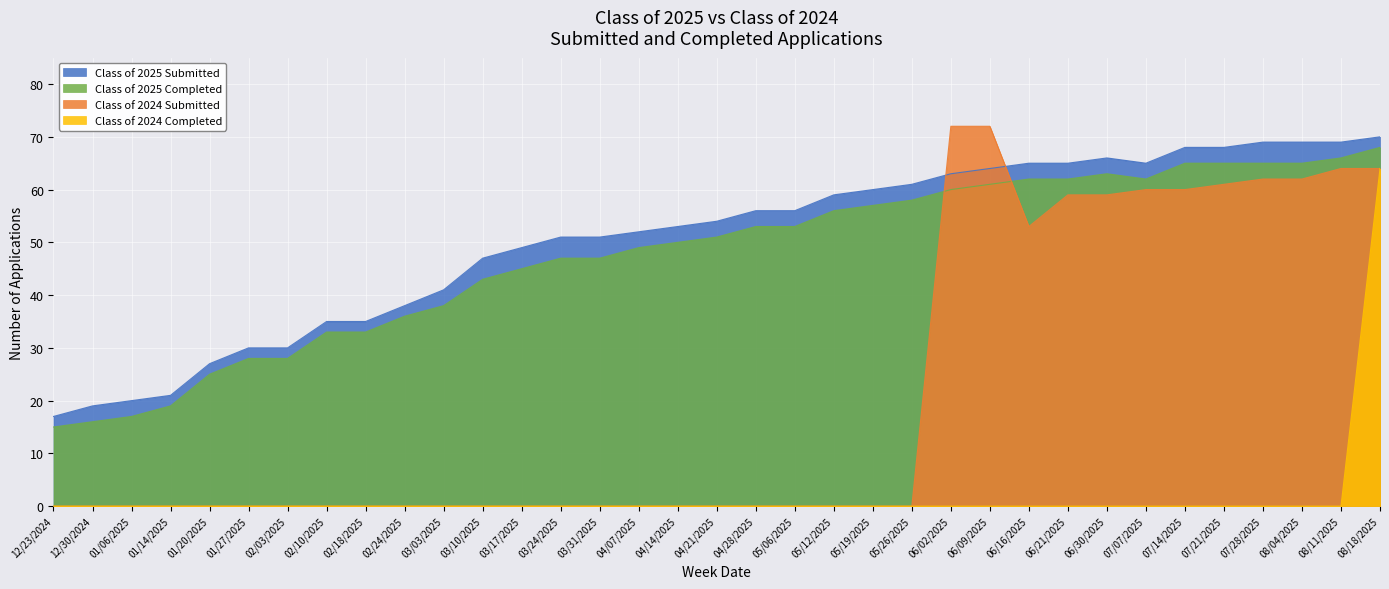

What is the label of the 7th point from the left?

02/03/2025